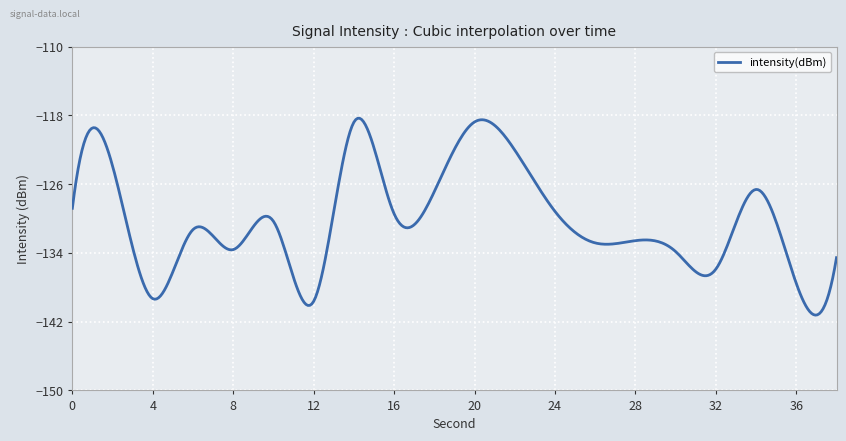

What is the maximum value shown in the chart?

-118.3